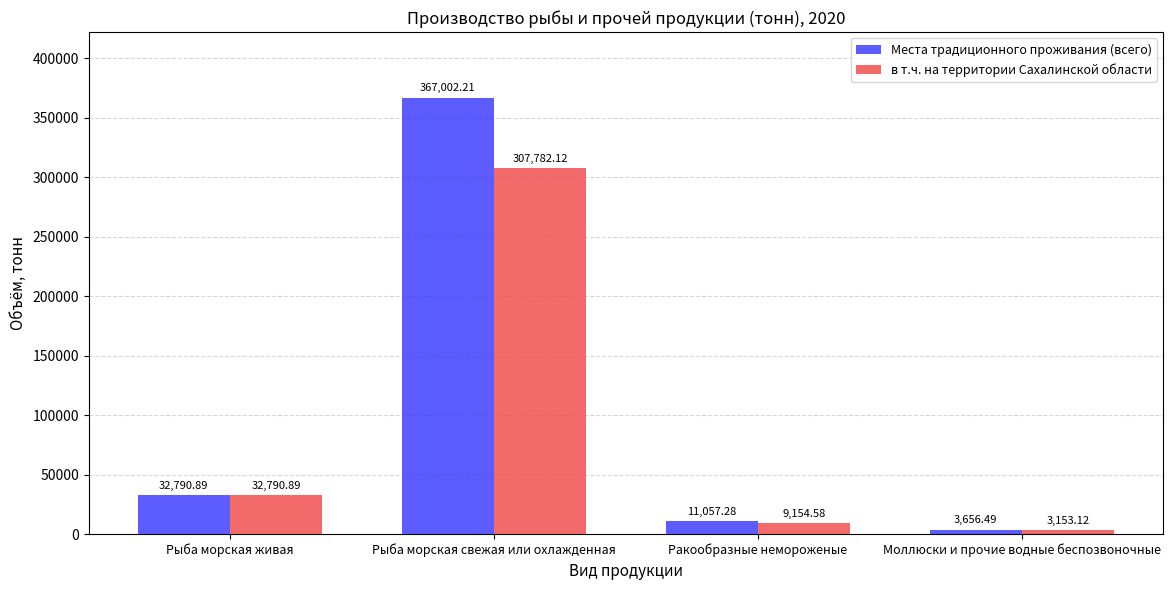

What is the label of the 1st bar from the left?

Рыба морская живая